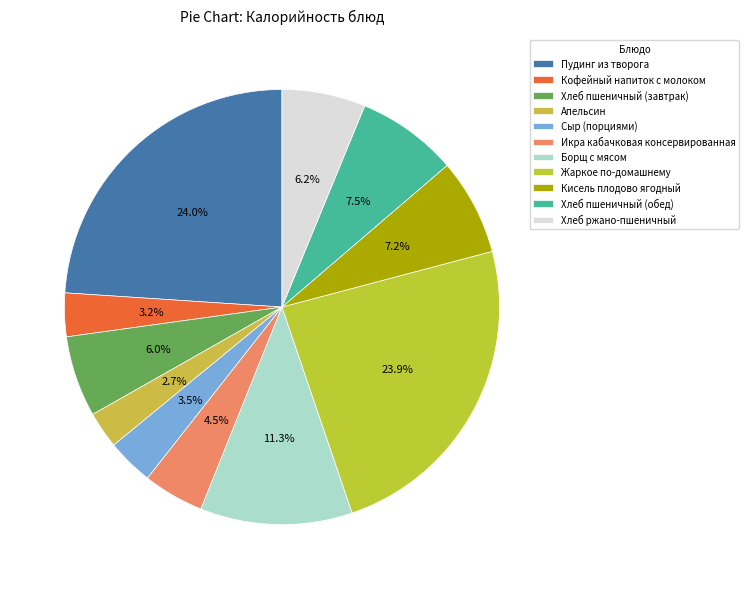

Count the number of slices in the pie.

11